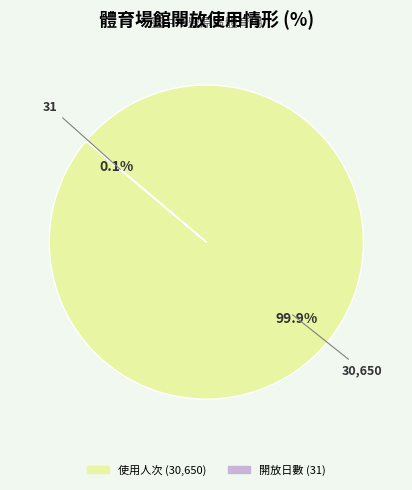

Is there any slice that represents more than half of the pie?

Yes